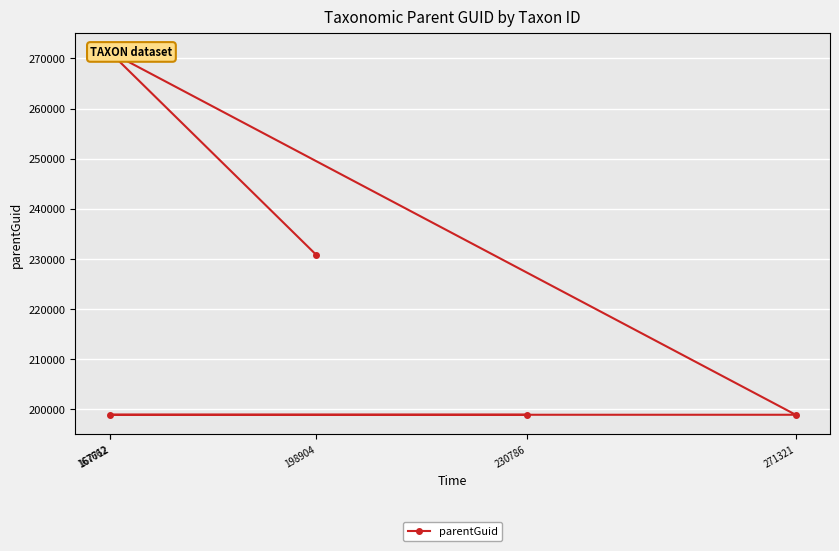

What is the greatest value displayed?

271321